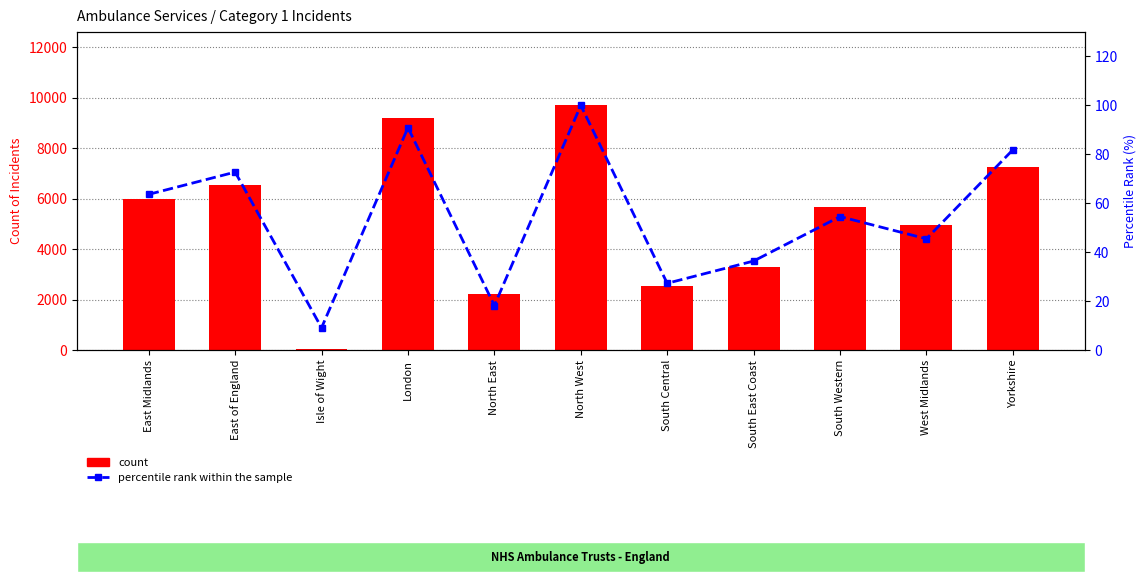

Which series has the largest total across all categories?

count